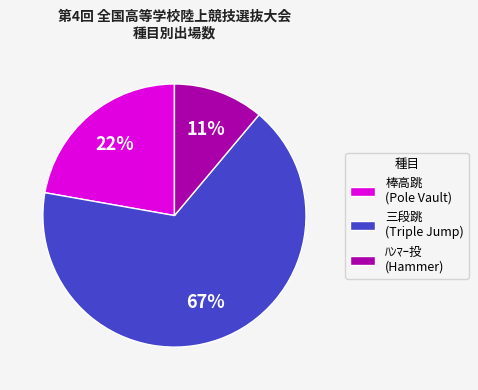

Rank the categories by value from lowest to highest.

ﾊﾝﾏｰ投 (Hammer), 棒高跳 (Pole Vault), 三段跳 (Triple Jump)